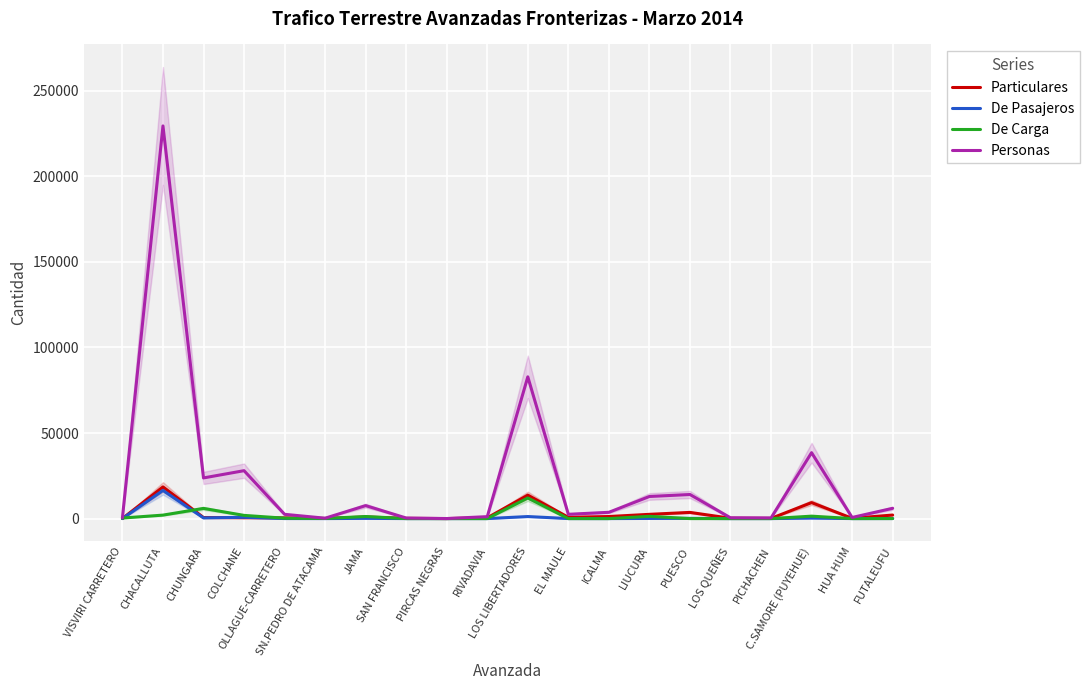

Does the chart display data point markers on the line(s)?

No